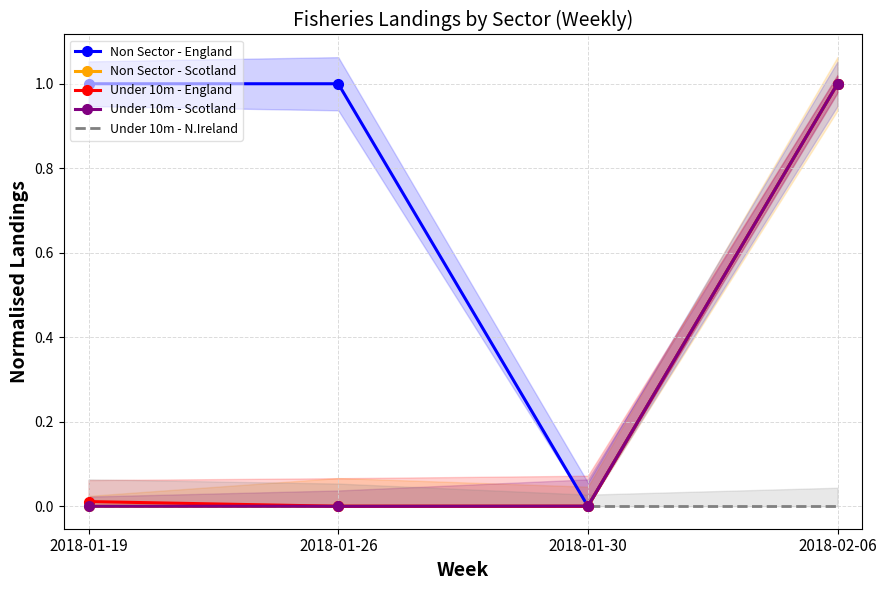

What is the total value across all series at 2018-01-19?

1.0